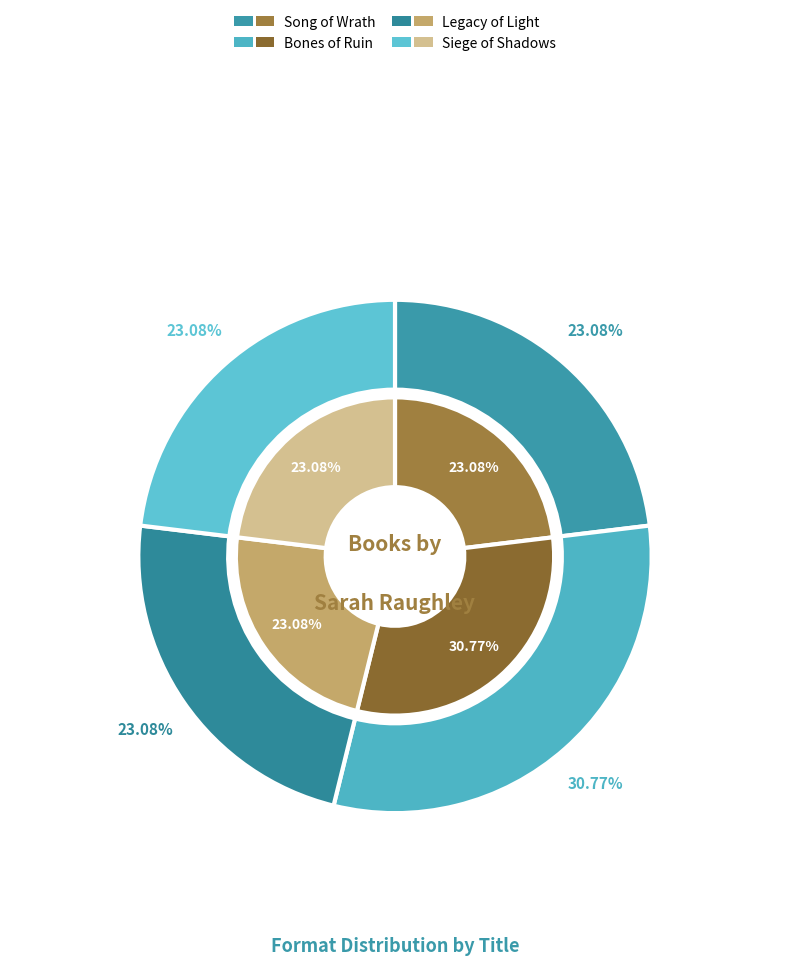

Is Song of Wrath the majority of the pie?

No